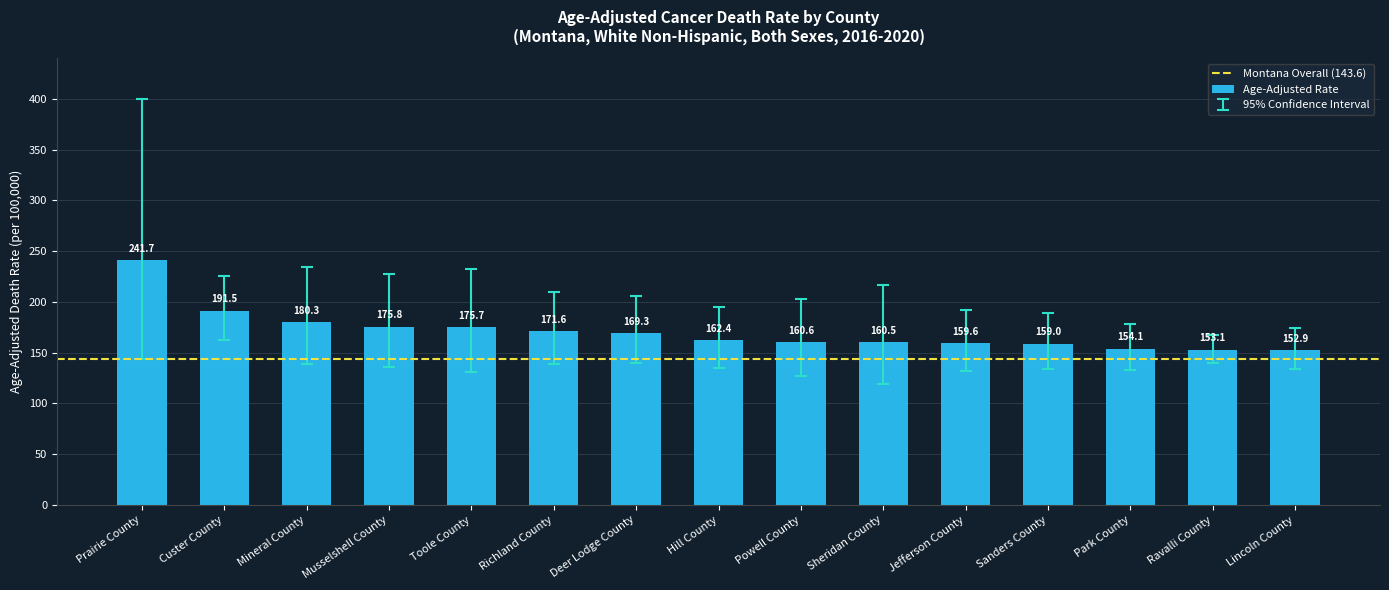

The value at Ravalli County is 153.1. True or false?

True